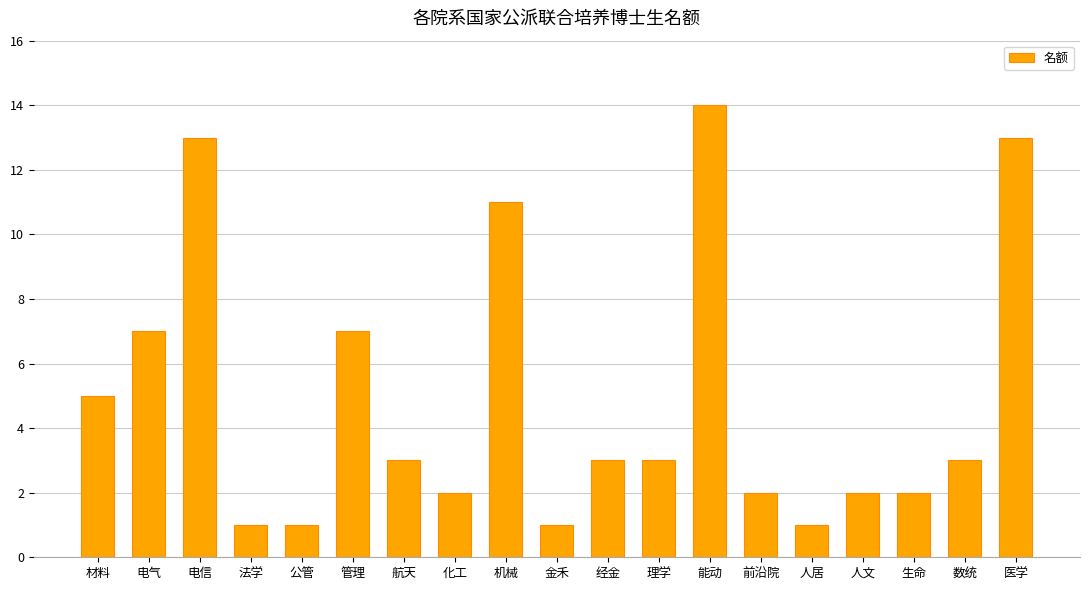

What is the sum of all values?

94